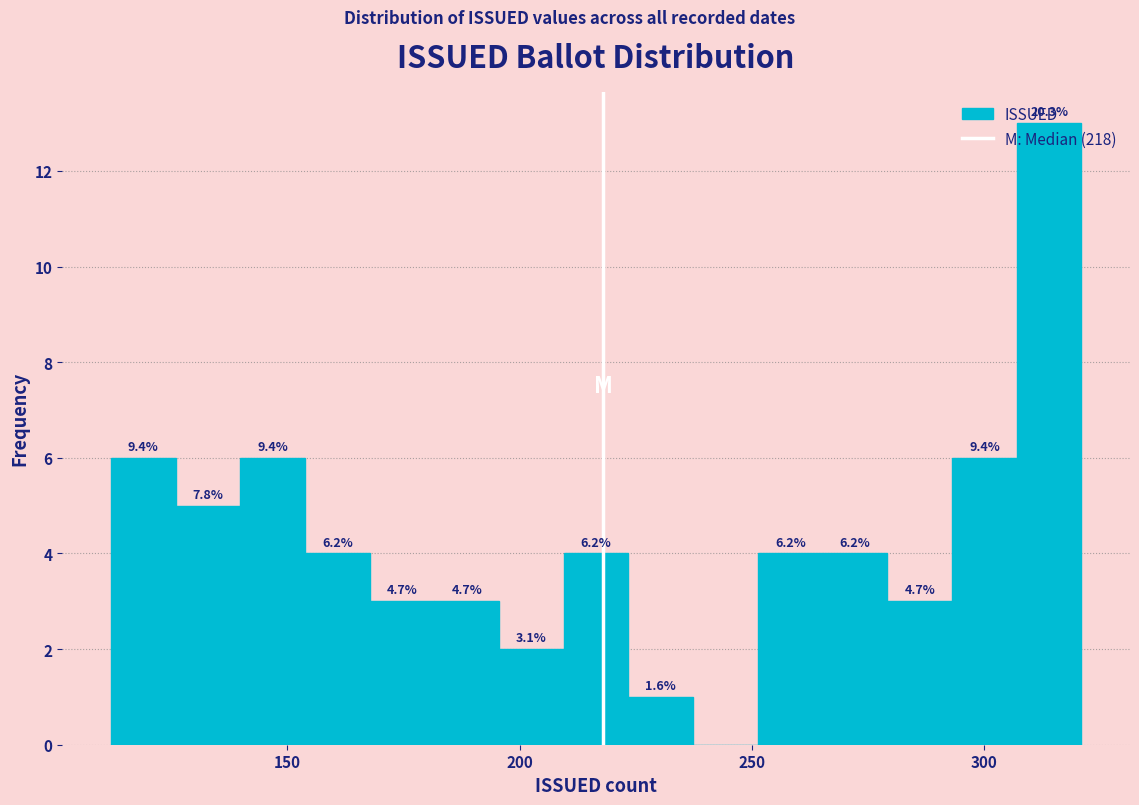

Read against the x-axis, roughly where is the centre of the tallest bar?

315